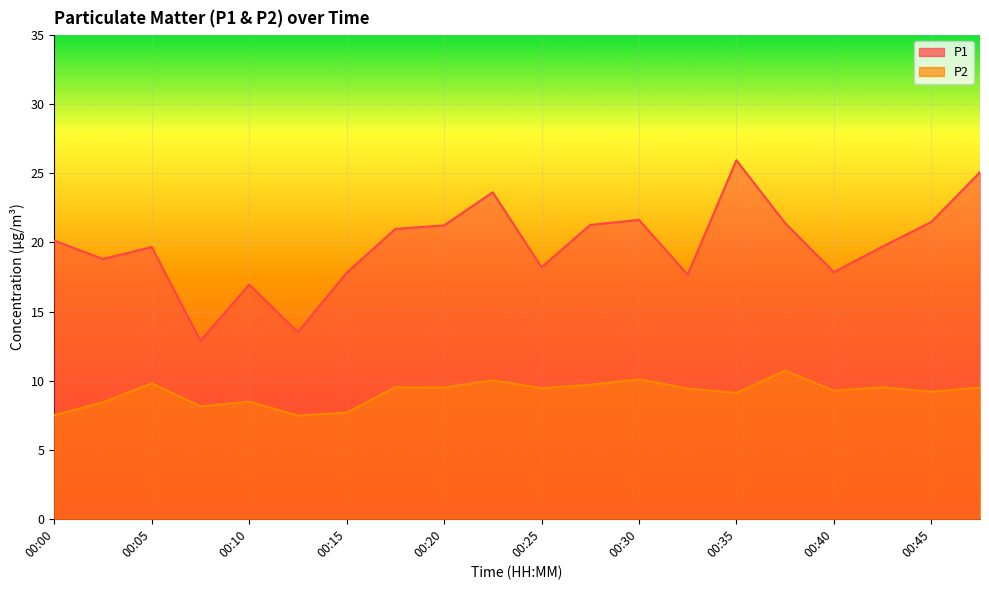

What is the approximate value of P1 at 00:05?

19.7